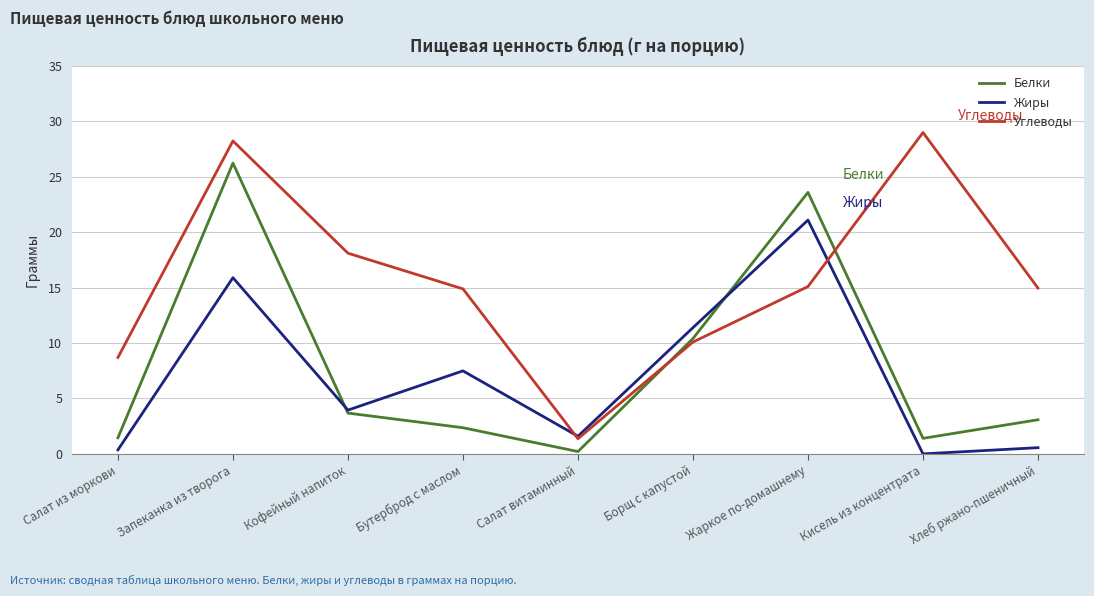

Which series has the largest range (max minus min)?

Углеводы